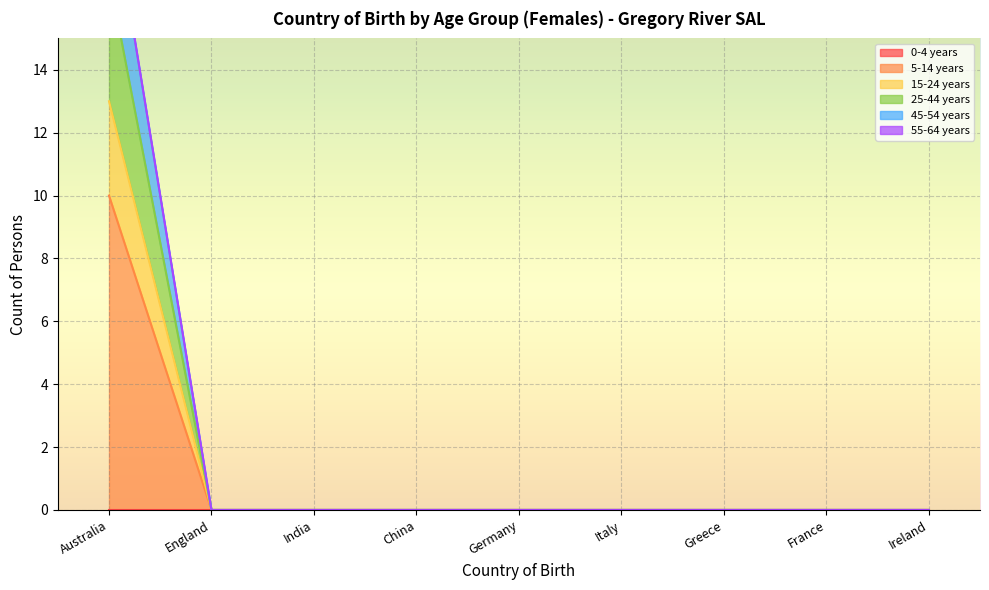

At which label is 15-24 years closest to 6?

England